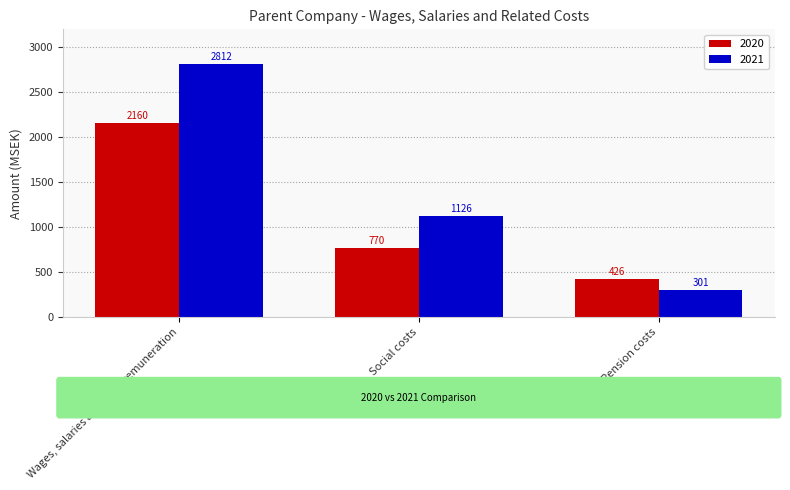

What is the average value of the 2021 series?

1413